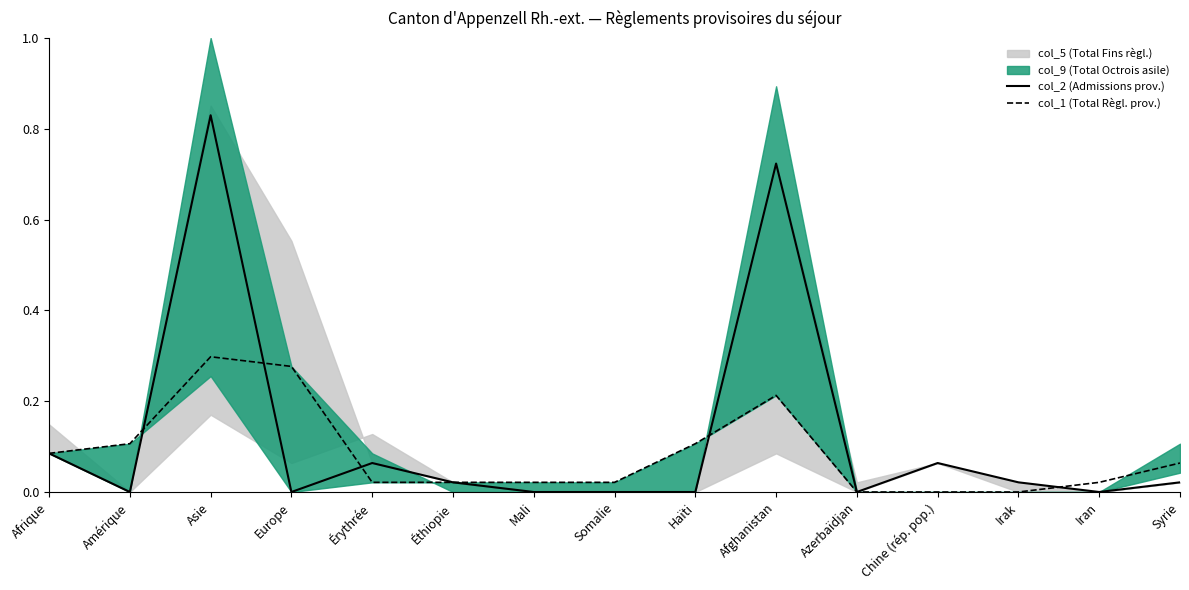

At which label does col_1 (Total Règl. prov.) reach its peak?

Asie